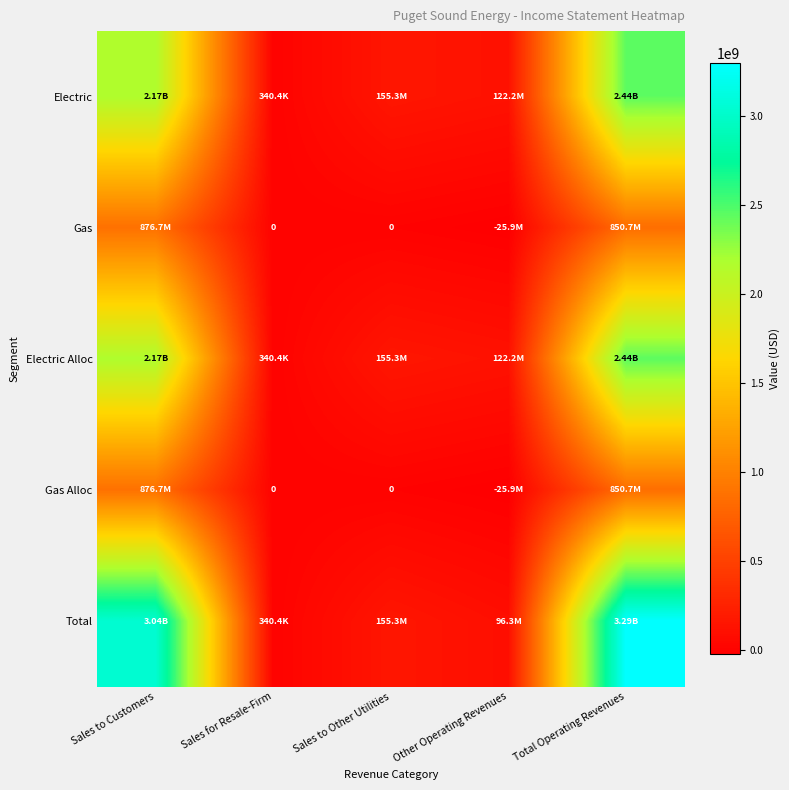

At which category is the sum across all series the highest?

Total Operating Revenues